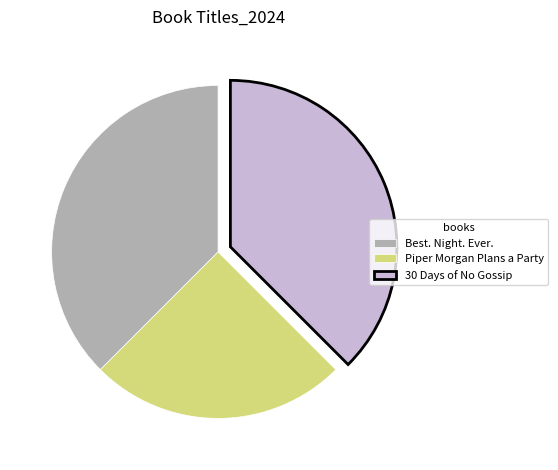

How many slices are in this pie chart?

3